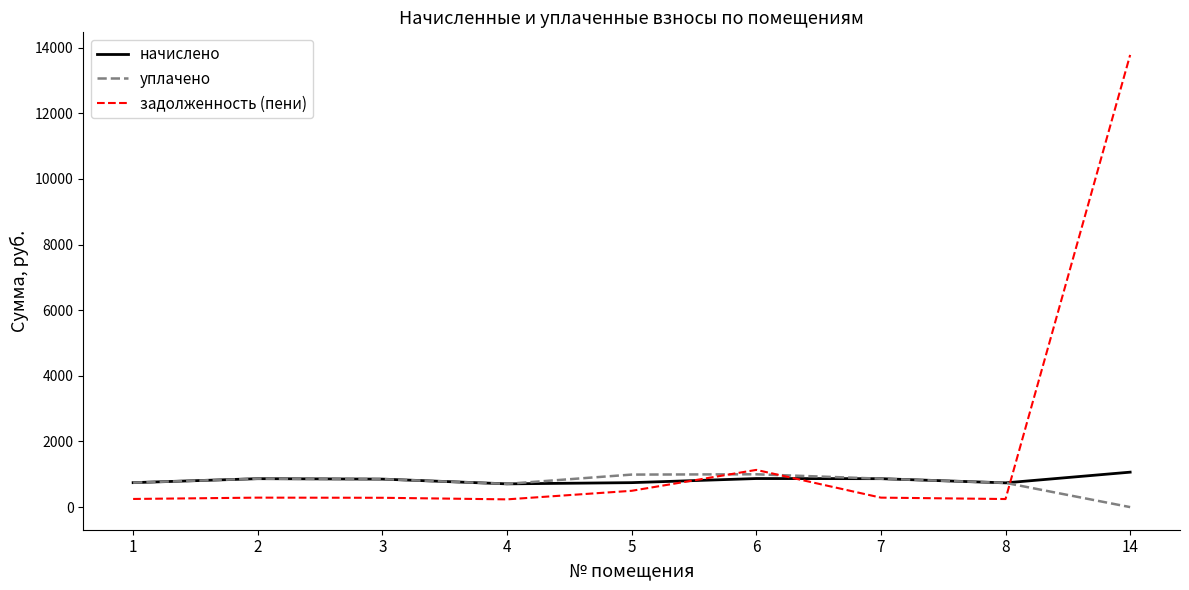

True or false: задолженность (пени) has a value of 13775.2 at 14.

True